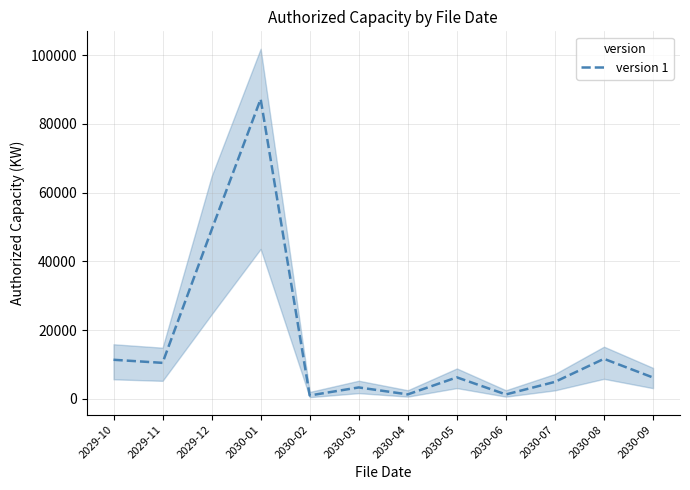

What is the difference between the second highest and minimum values?

48170.0